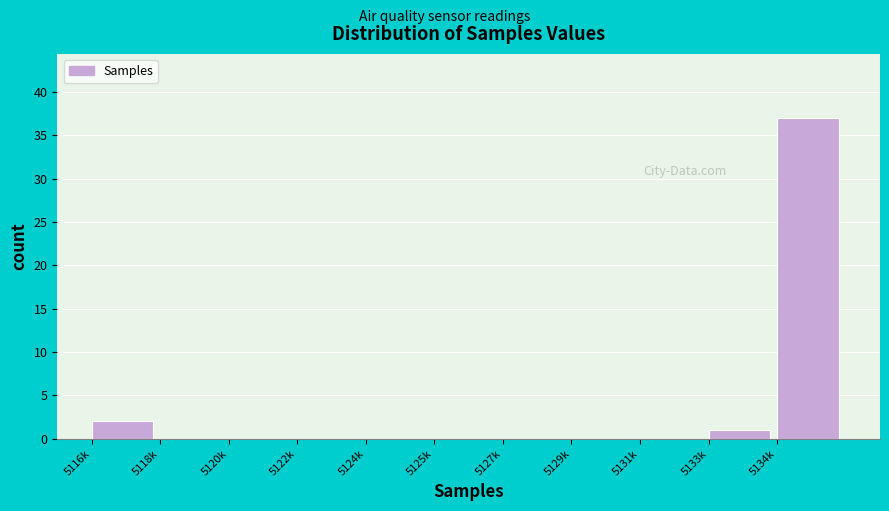

Reading left to right, transcribe all the data shown in this chart.

5116k=2	5118k=0	5120k=0	5122k=0	5124k=0	5125k=0	5127k=0	5129k=0	5131k=0	5133k=1	5134k=37